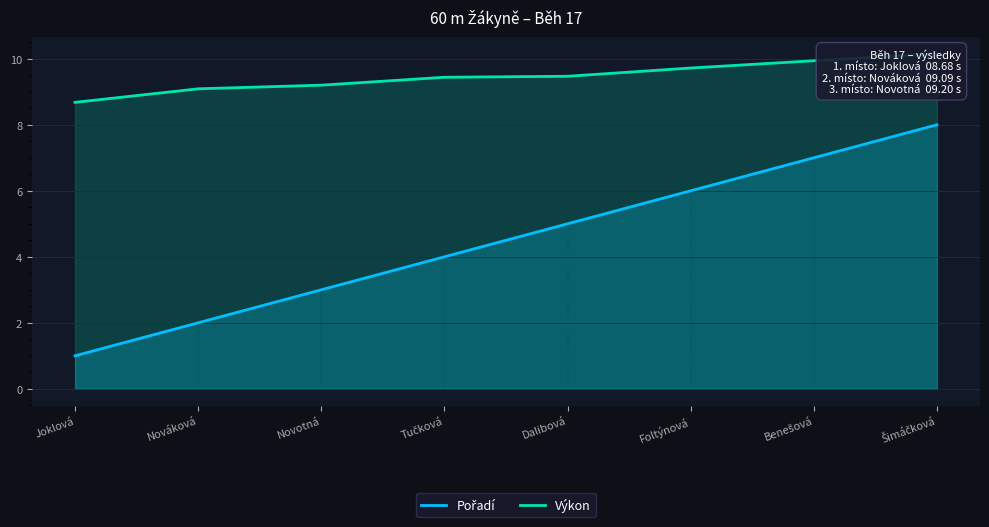

True or false: Výkon and Pořadí cross at least once.

False